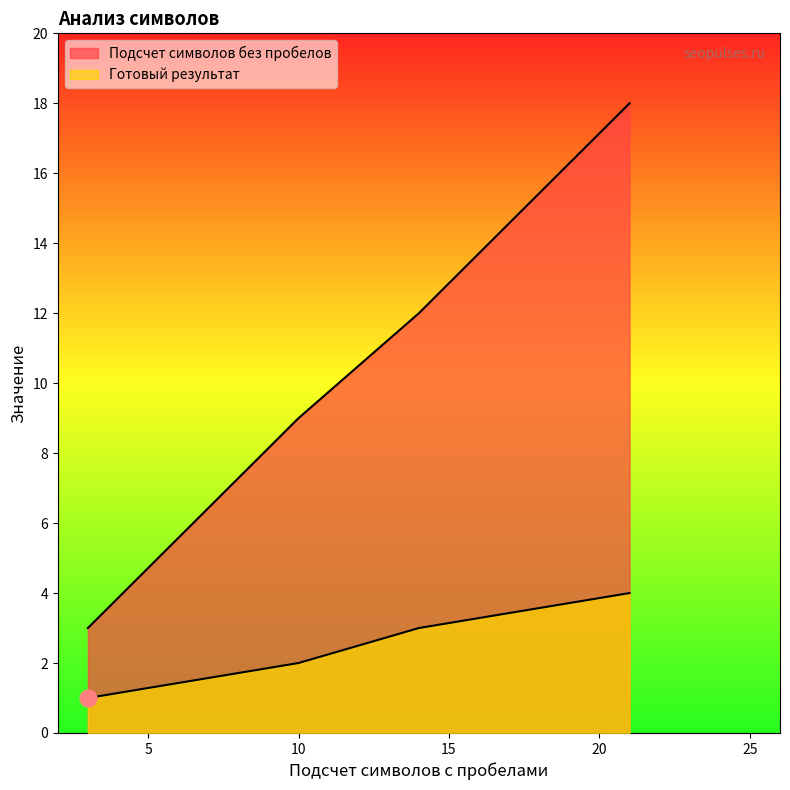

What is the spread (max minus min) of values at 21?

14